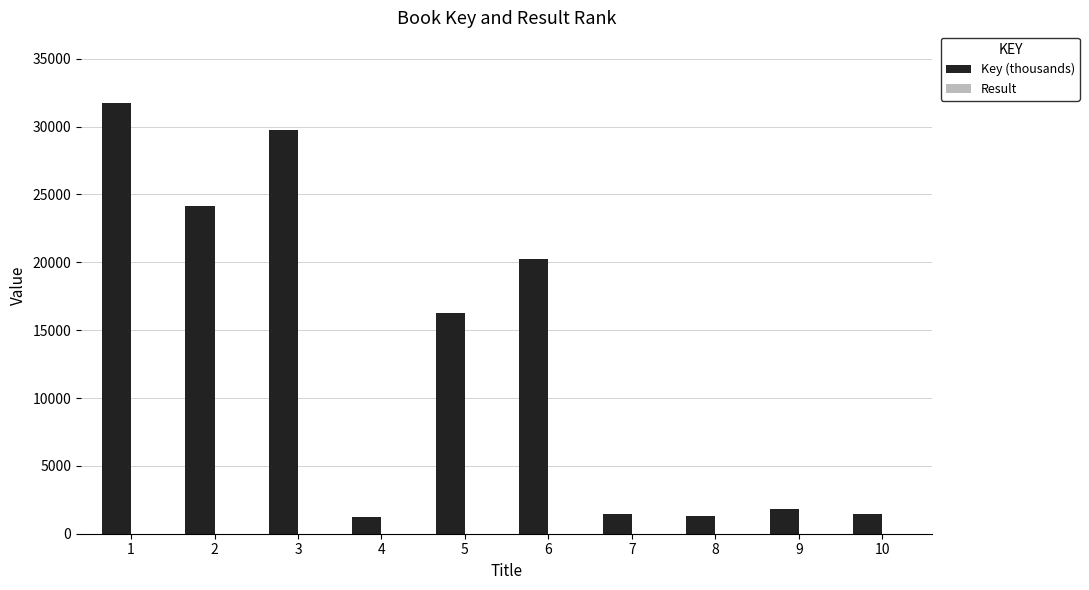

What is the sum of all Key (thousands) values?

129548.7